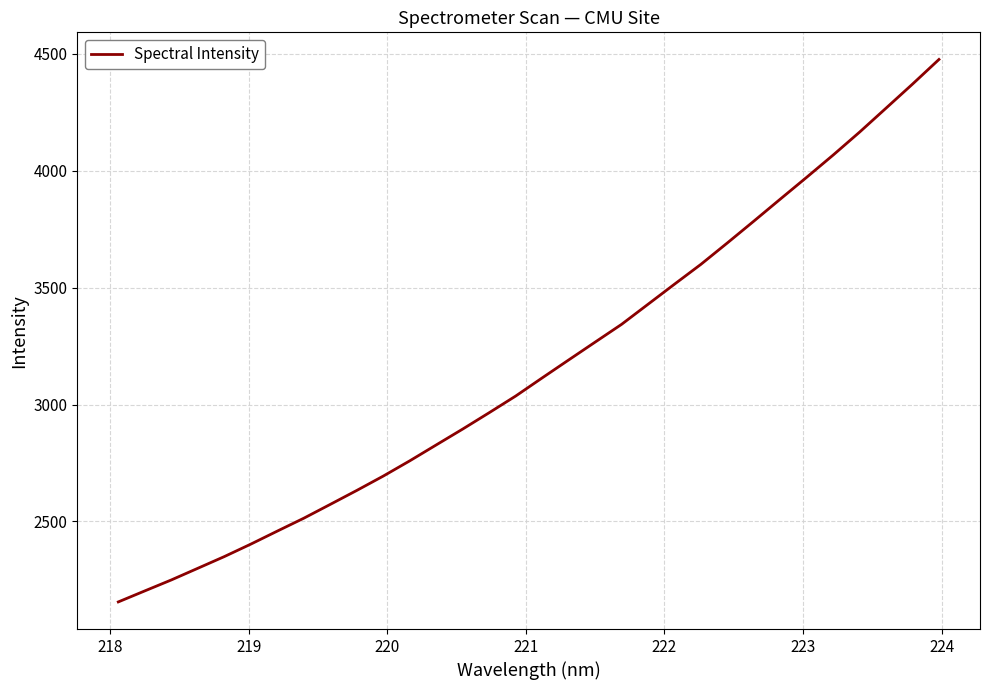

True or false: there are more than 0 points higher than both neighbors.

False